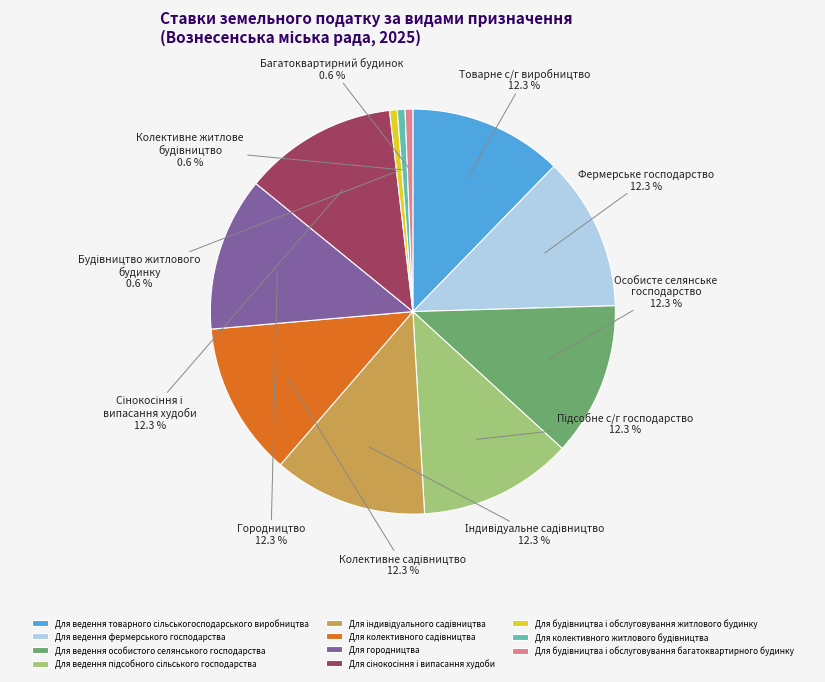

Is there a majority slice in this chart?

No